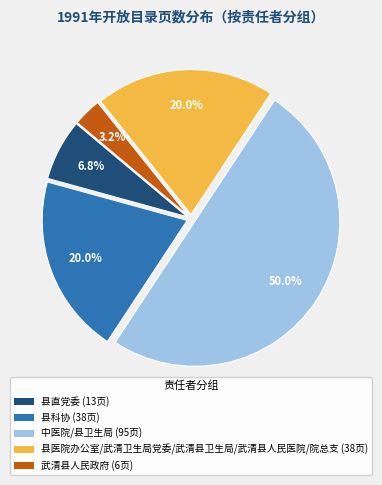

Count the number of slices in the pie.

5